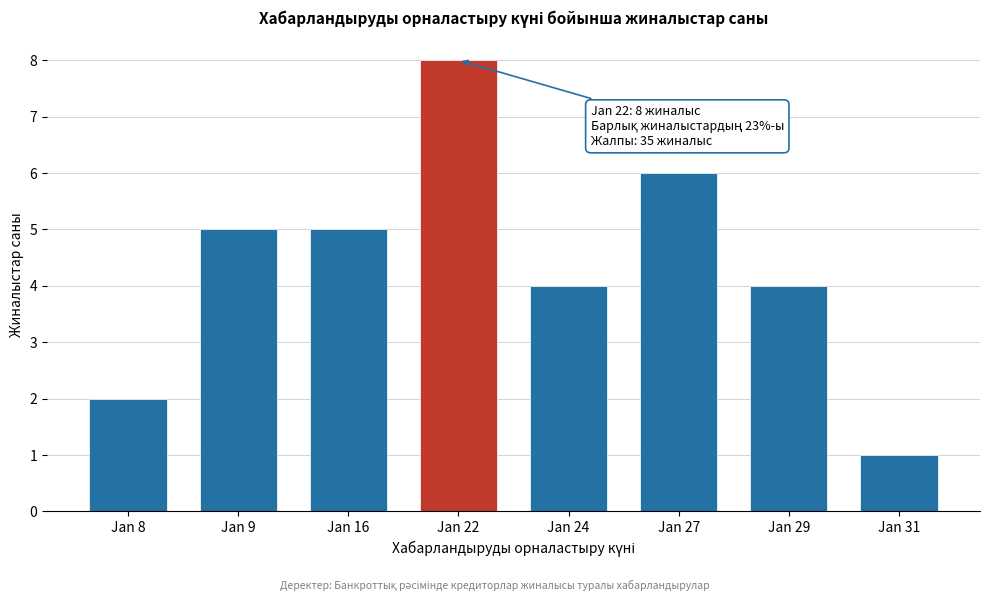

Reading left to right, transcribe all the data shown in this chart.

2	5	5	8	4	6	4	1